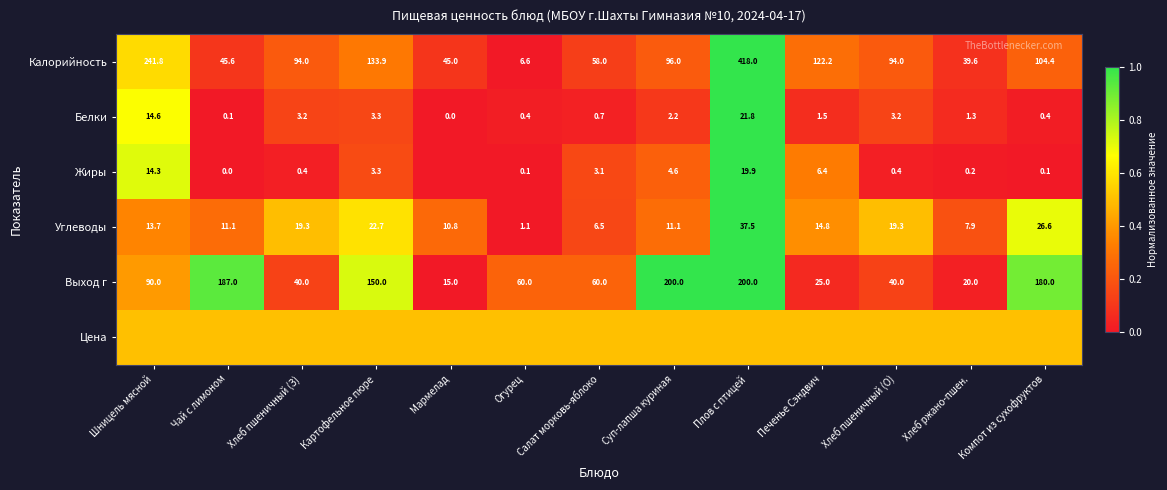

The value of Углеводы at Шницель мясной is 13.7. True or false?

True